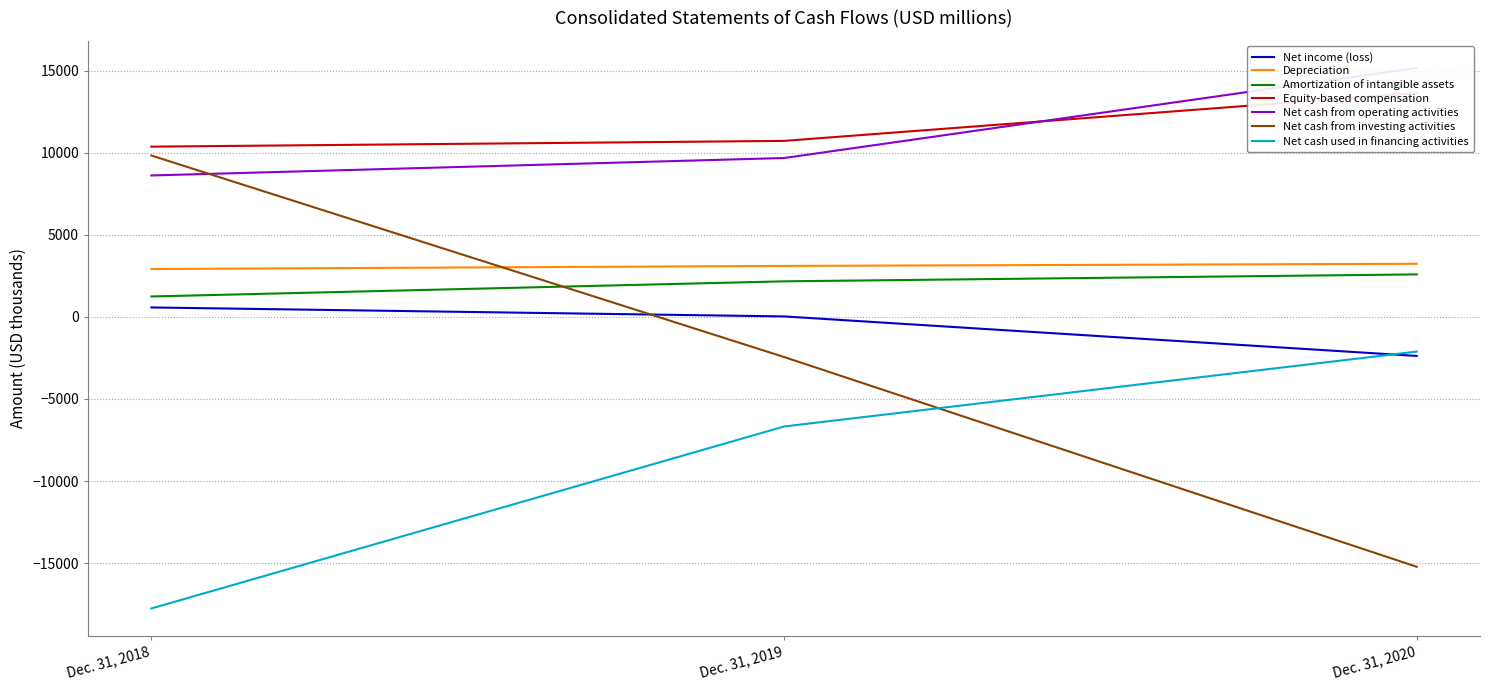

Where does the Net cash from operating activities series first go above 2165?

Dec. 31, 2020